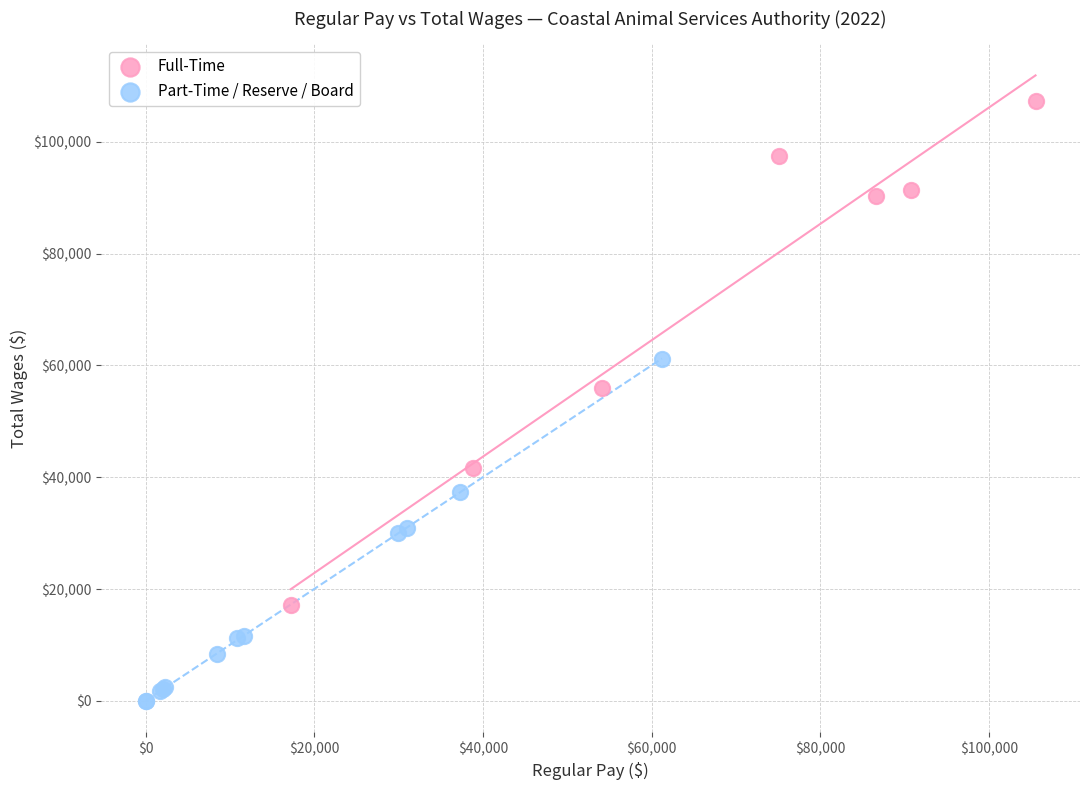

Which series contains the highest Y value?

Full-Time